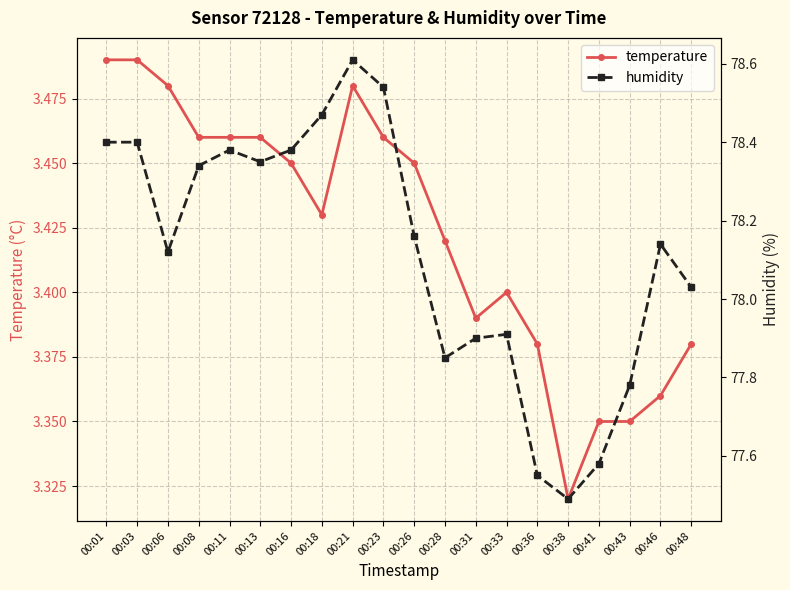

True or false: temperature and humidity cross at least once.

False